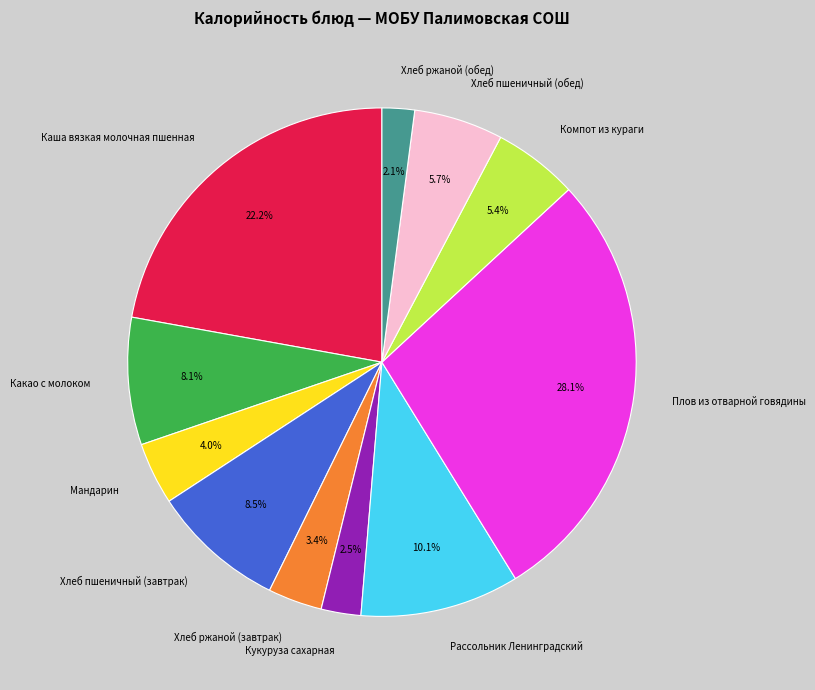

What is the largest slice in the pie chart?

Плов из отварной говядины